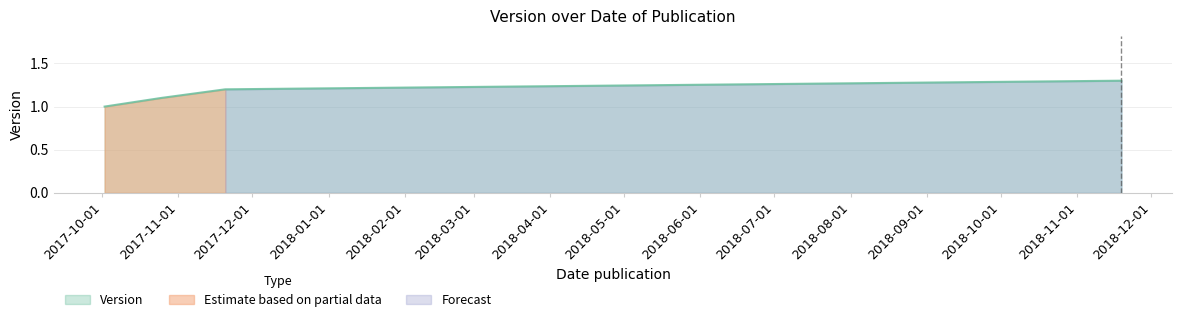

Is it true that the value at 2017-10-02 is 1.3?

False